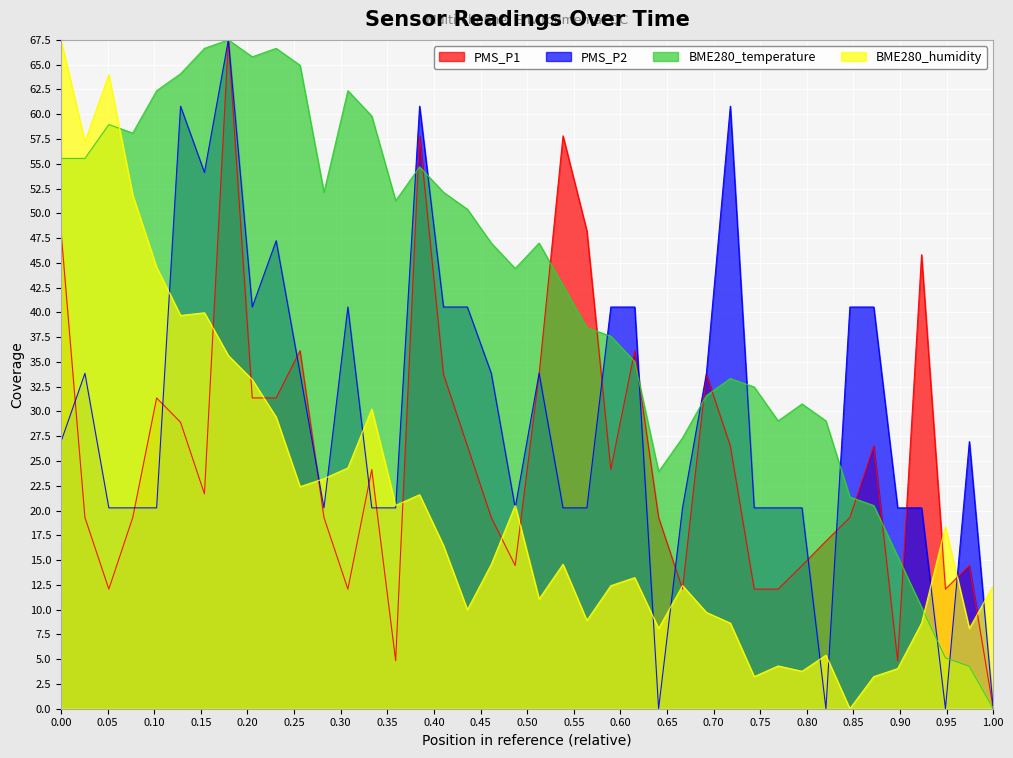

What is the difference between the second highest and minimum values in the PMS_P1 series?

57.8